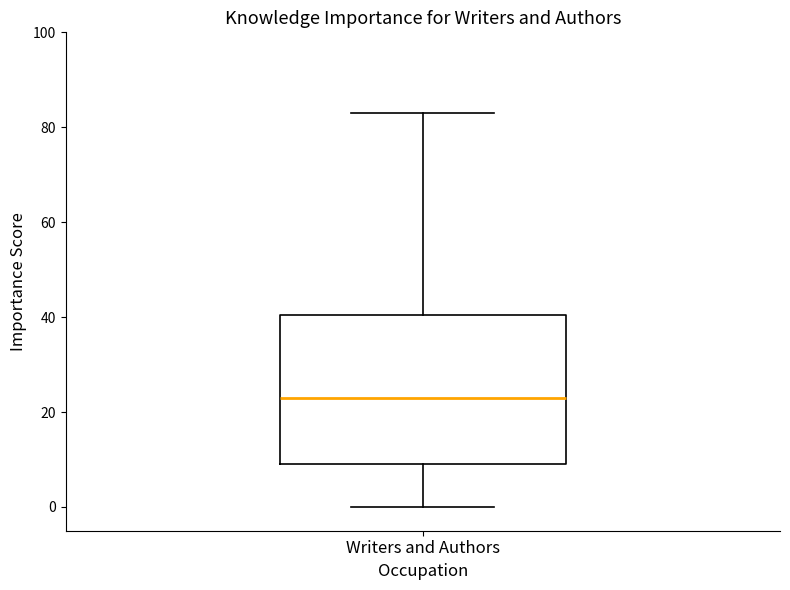

Where is the upper edge of the box for Writers and Authors on the y-axis? The values are not printed on the chart, so give them approximately, as read against the axis.

40